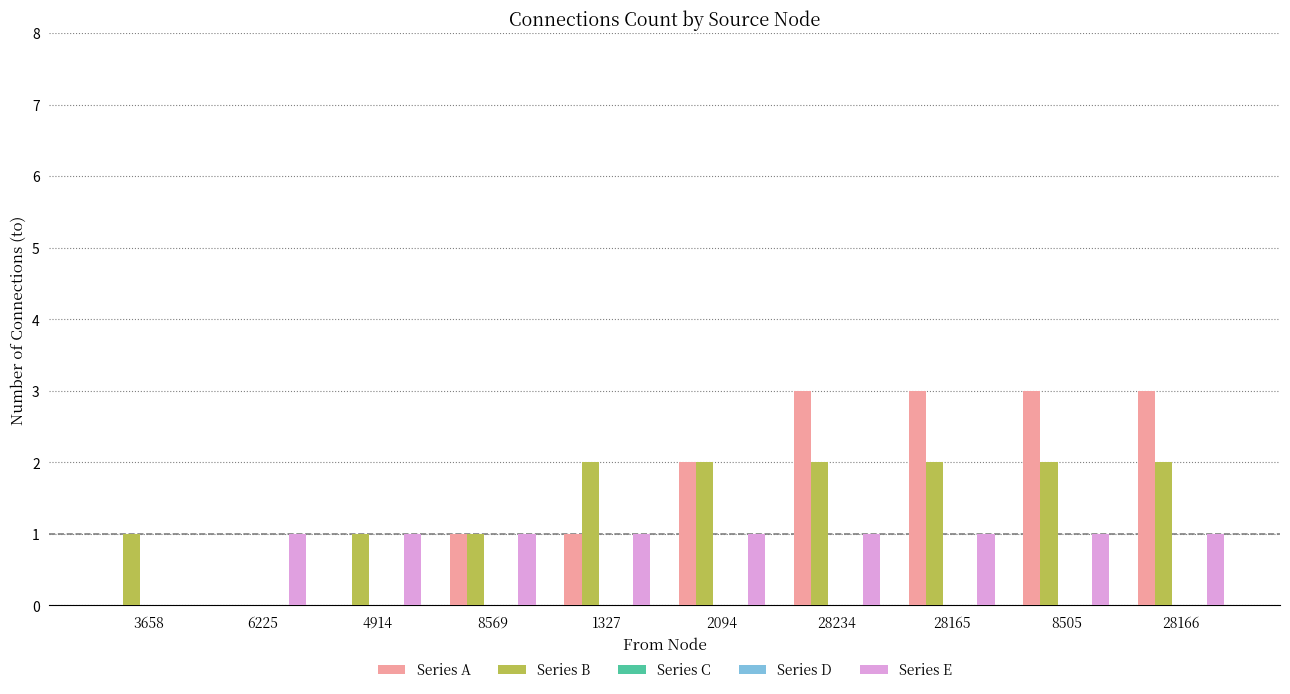

At which category is the sum across all series the highest?

28234